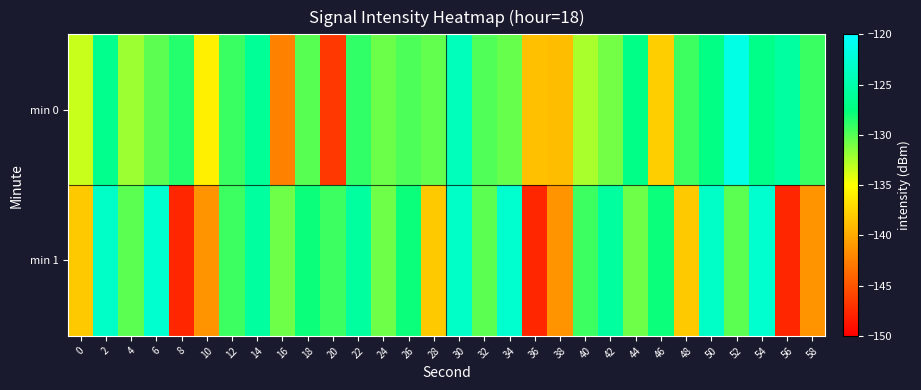

What is the minimum value shown in the chart?

-147.7